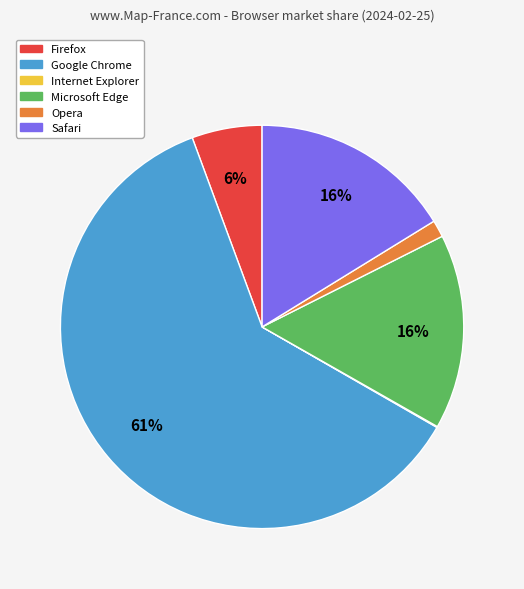

Which slice is the largest?

Google Chrome